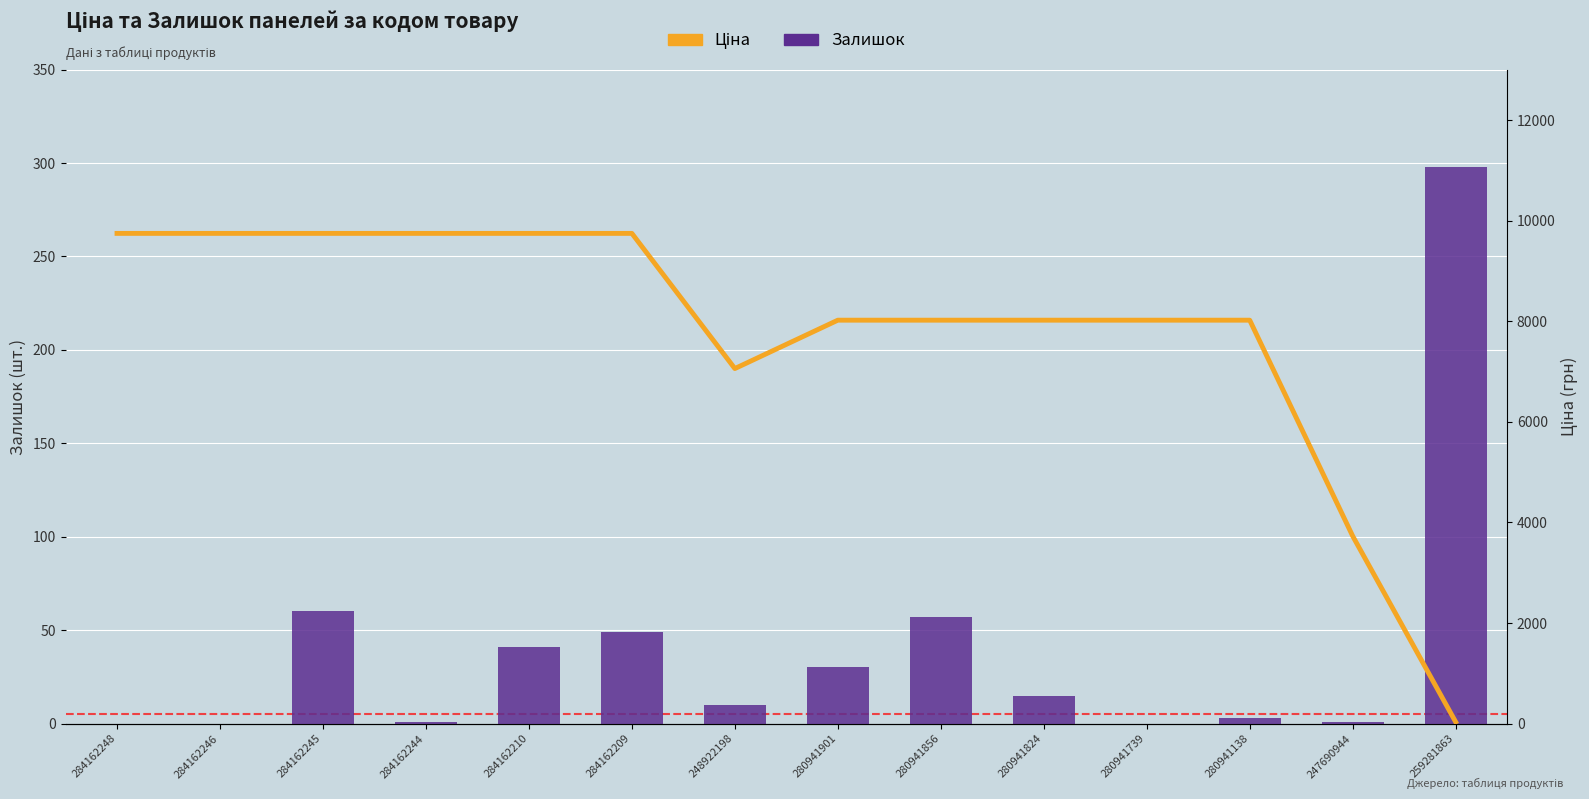

At how many categories does at least one series exceed 6886?

12